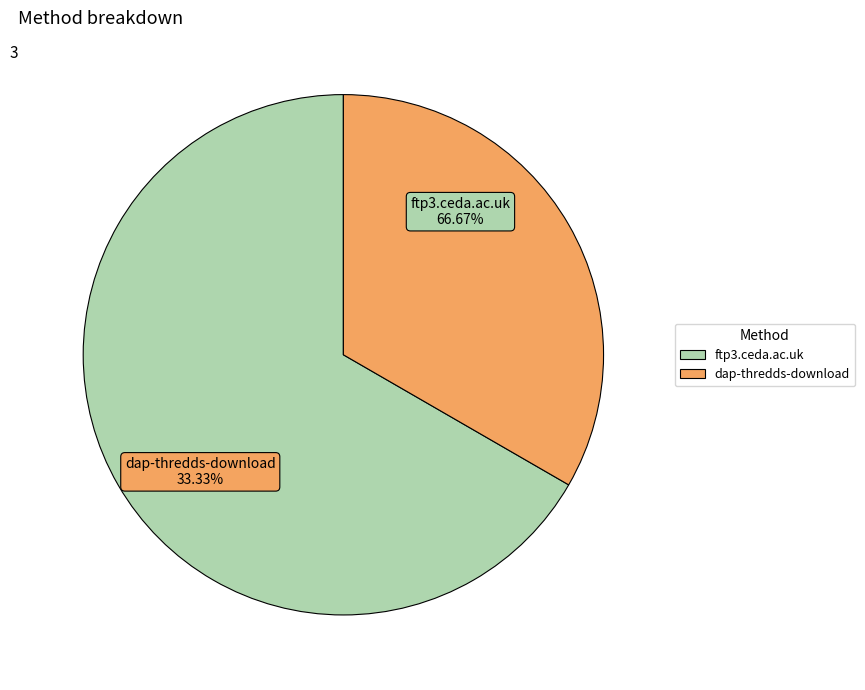

How many slices are in this pie chart?

2